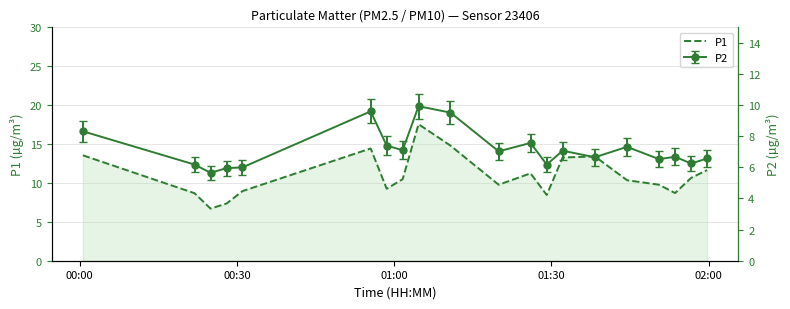

True or false: there are more than 0 points higher than both neighbors.

True